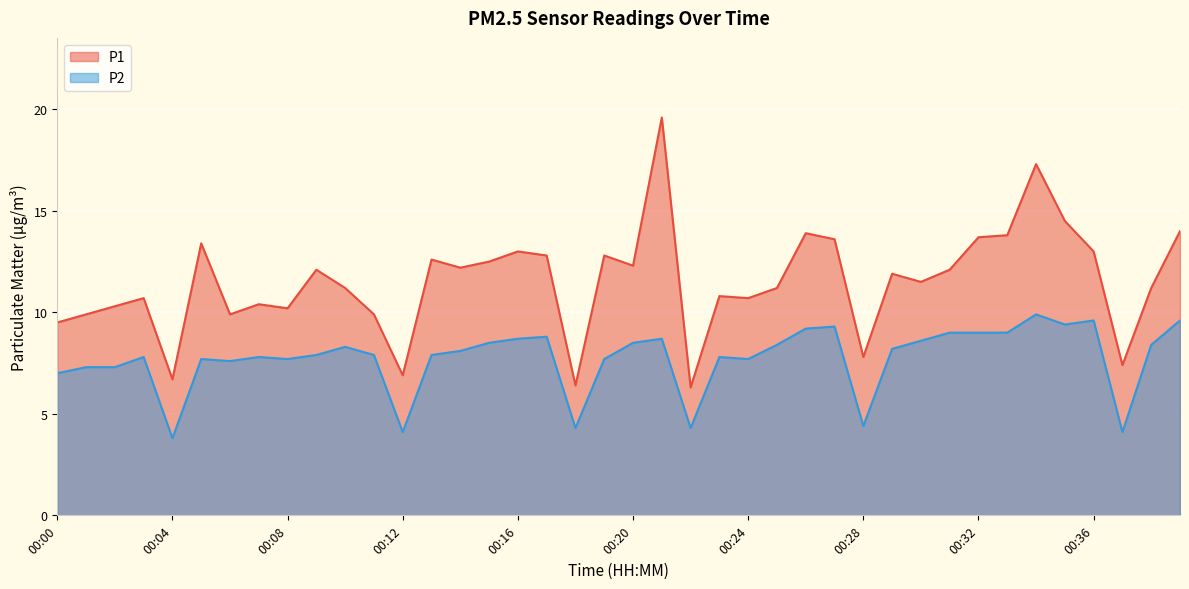

What is the difference between the second highest and minimum values in the P2 series?

5.8